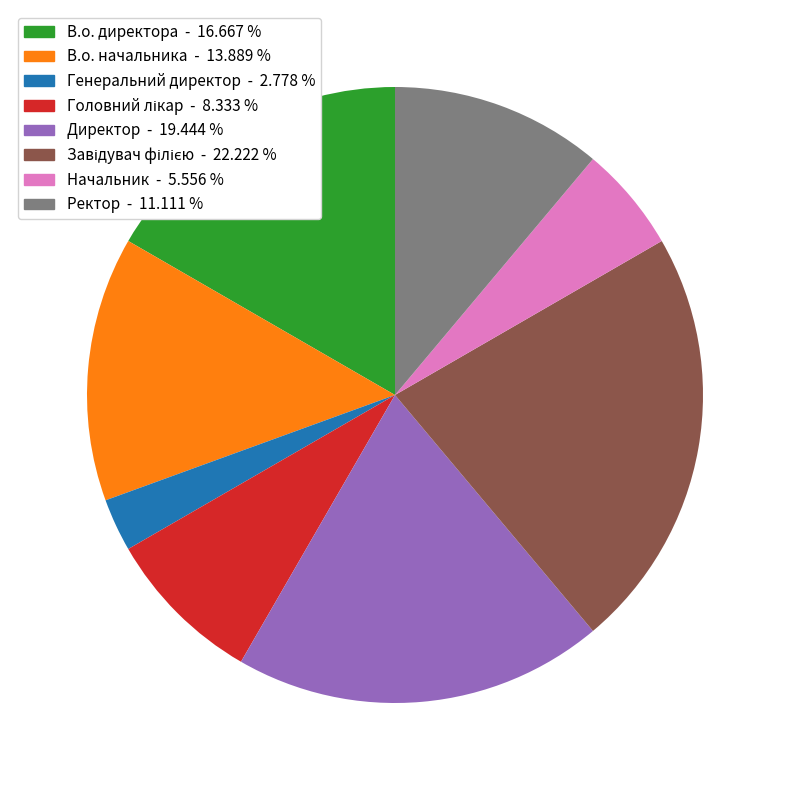

What is the smallest slice in the pie chart?

Генеральний директор